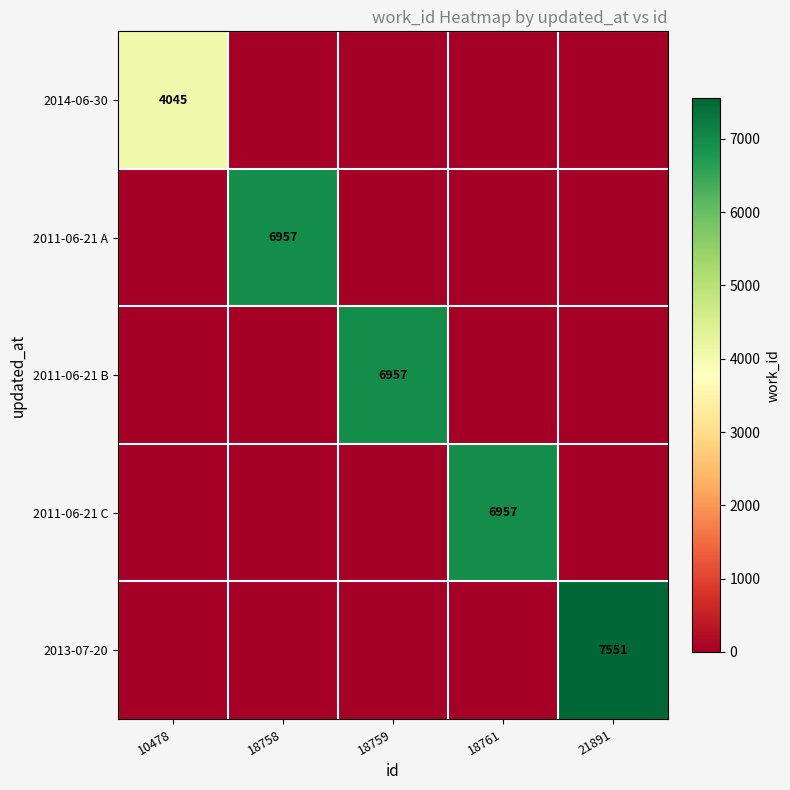

The value of 2011-06-21 B at 18759 is 6957. True or false?

True